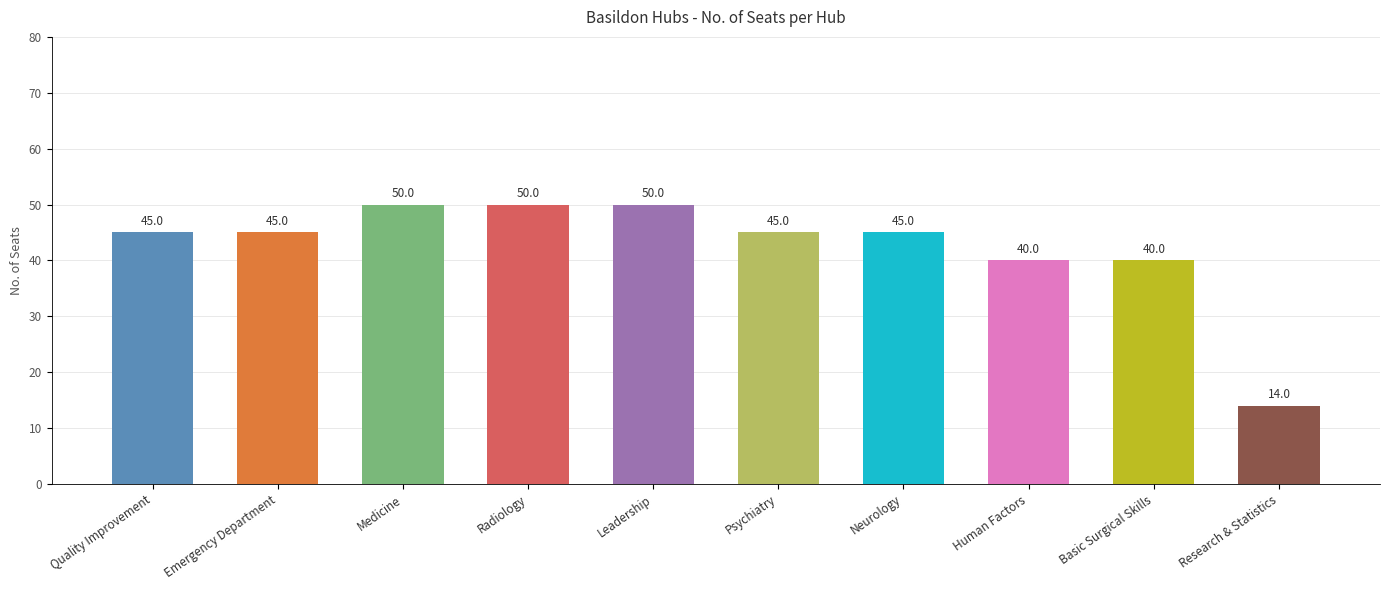

What value does the data have at Emergency Department, to the nearest 5?

45